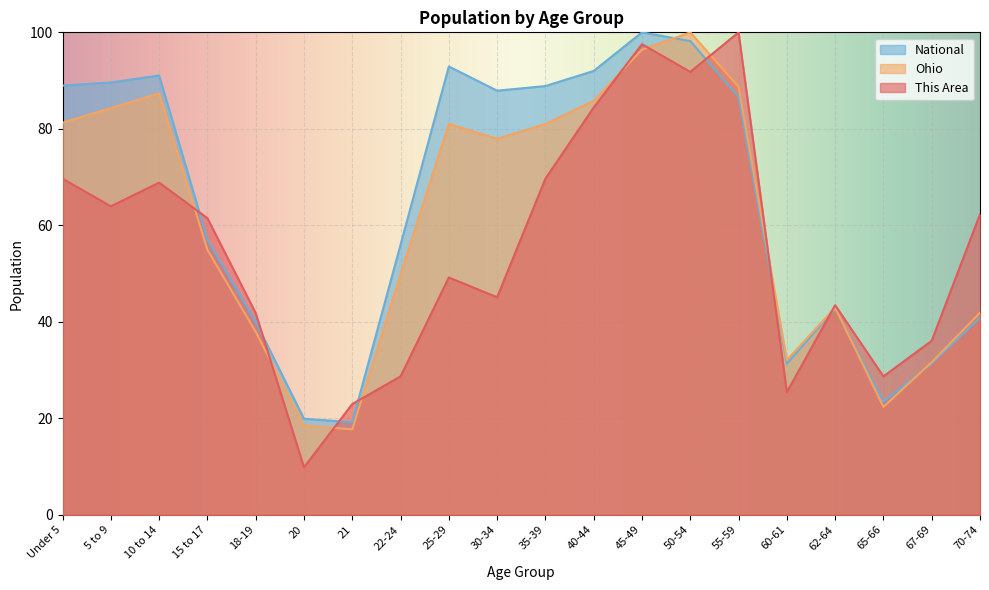

Rank the categories by National value from highest to lowest.

45-49, 50-54, 25-29, 40-44, 10 to 14, 5 to 9, Under 5, 35-39, 30-34, 55-59, 15 to 17, 22-24, 62-64, 70-74, 18-19, 67-69, 60-61, 65-66, 20, 21